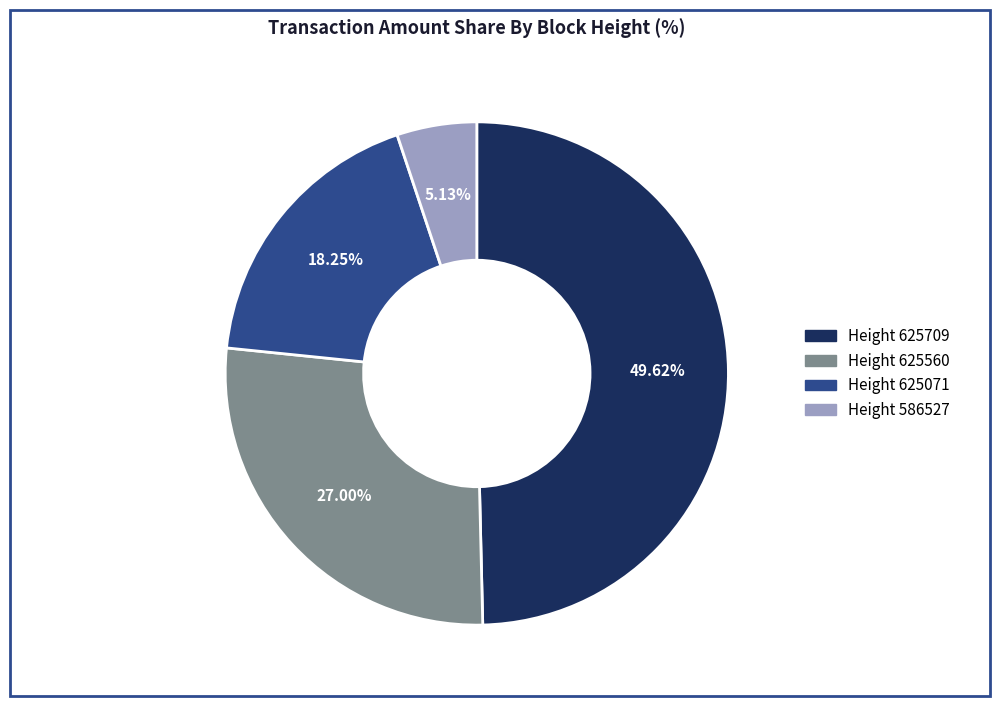

Does any single category account for the majority?

No